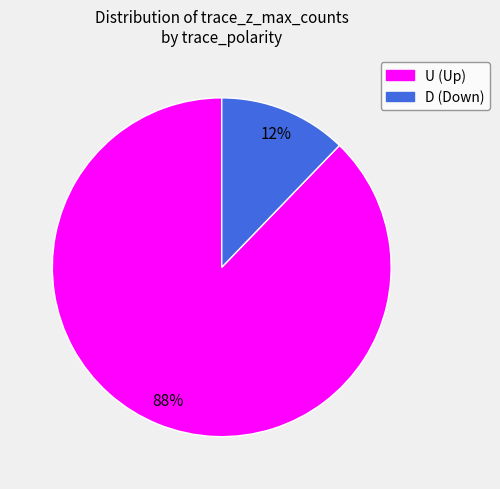

To the nearest percent, what is the difference between the largest and smallest slice percentages?

76%